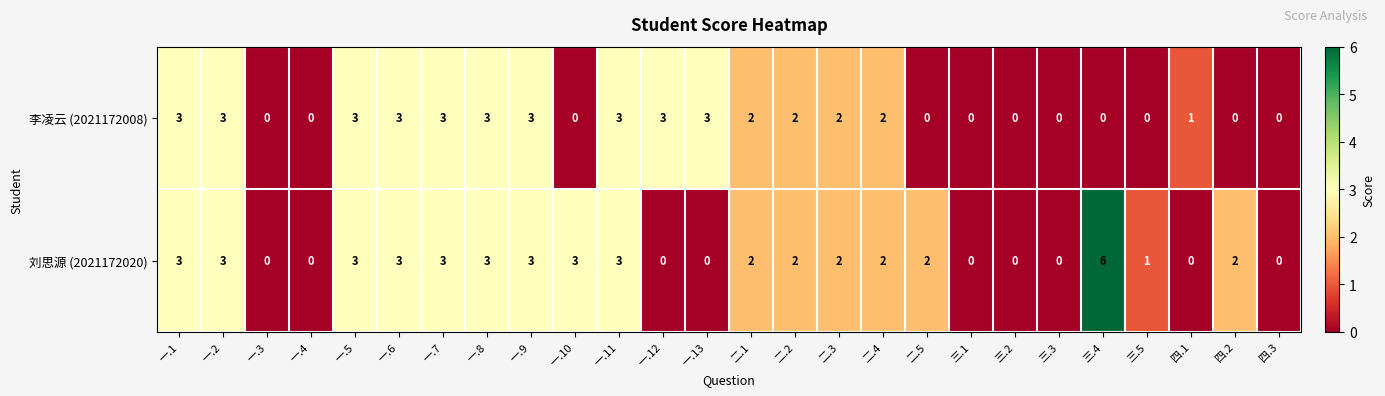

What is the difference between the highest and lowest values at 二.5?

2